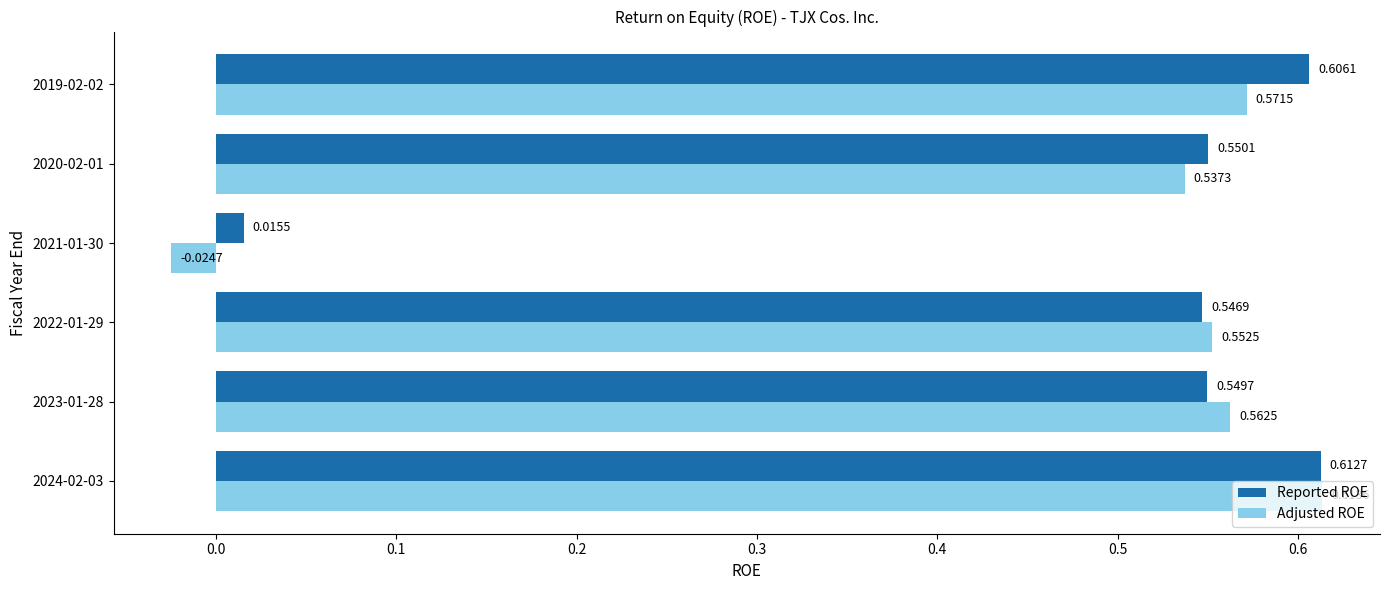

What is the sum of all Reported ROE values?

2.9